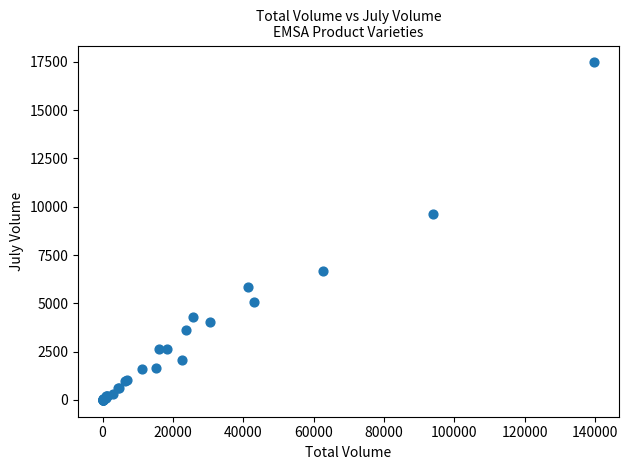

What Y value in the scatter plot is closest to 8738?

9601